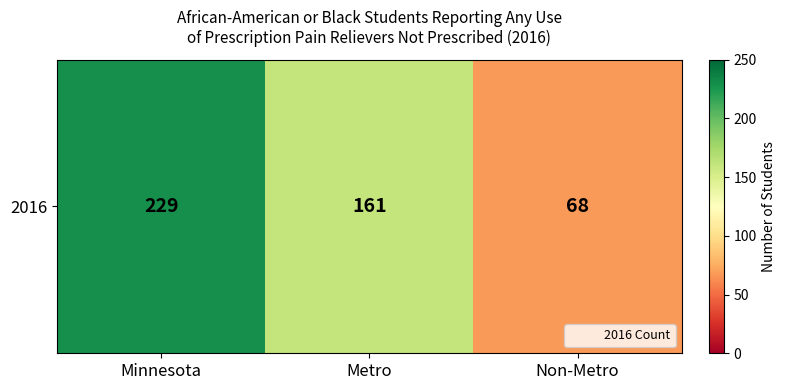

List the labels in order of value, smallest first.

Non-Metro, Metro, Minnesota